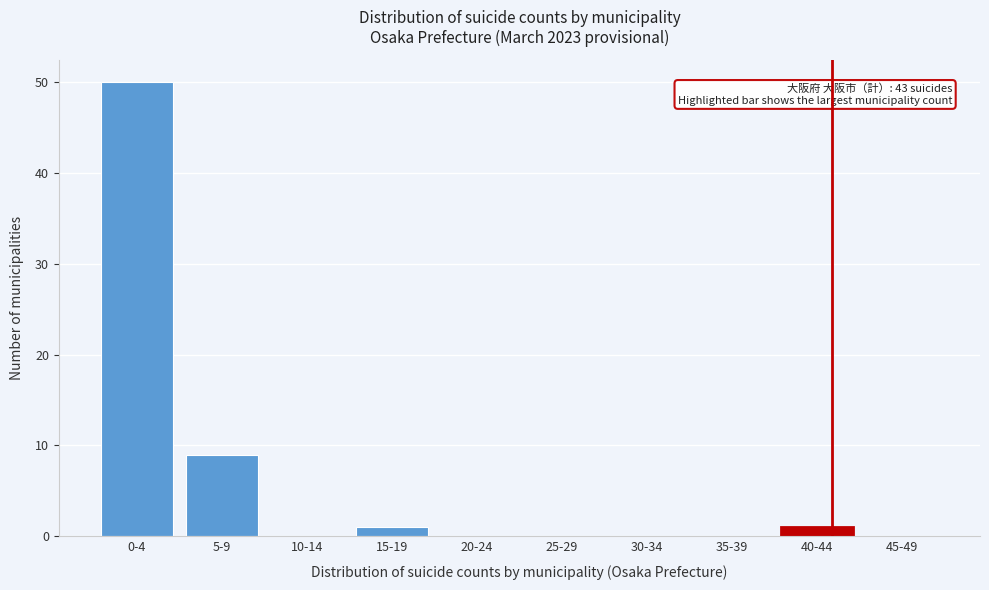

Reading left to right, what are all the values shown in this chart?

0-4=50	5-9=9	10-14=0	15-19=1	20-24=0	25-29=0	30-34=0	35-39=0	40-44=1	45-49=0